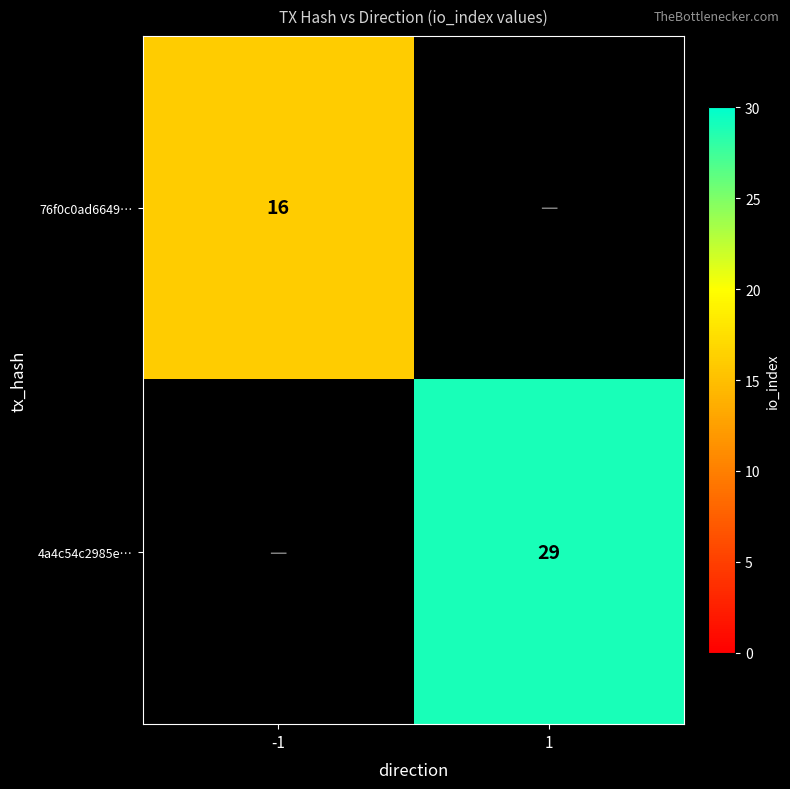

Between 1 and -1, which is larger?

-1